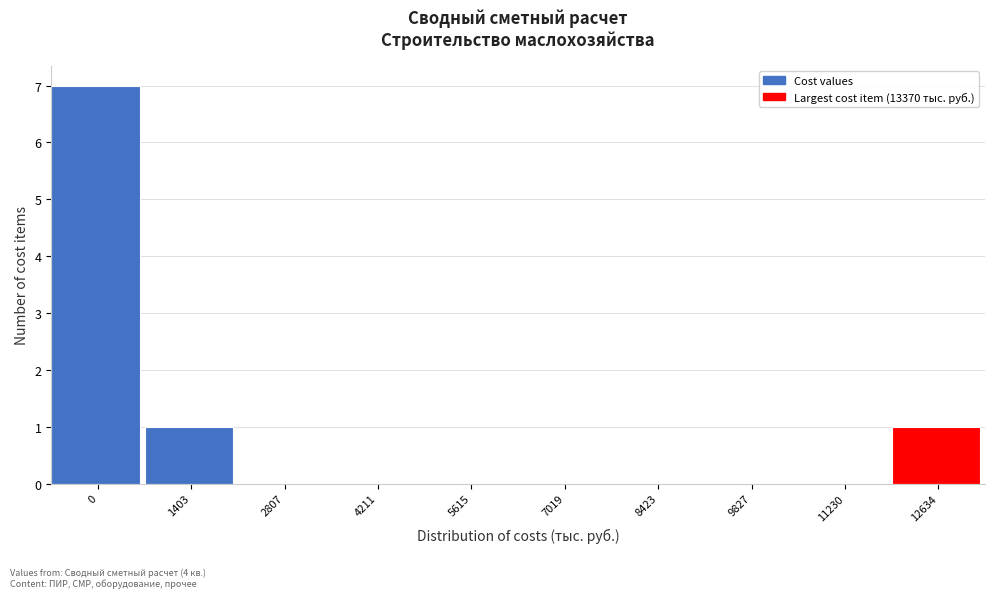

Reading right to left, extract all data points from this chart.

12634=1	11230=0	9827=0	8423=0	7019=0	5615=0	4211=0	2807=0	1403=1	0=7